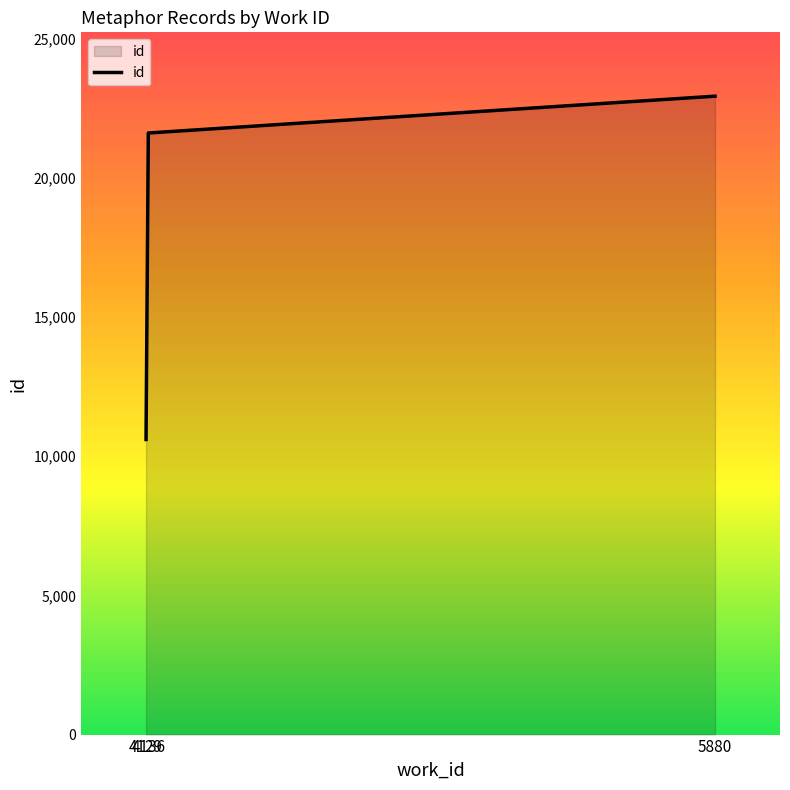

Reading left to right, extract all data points from this chart.

10597	21605	22927